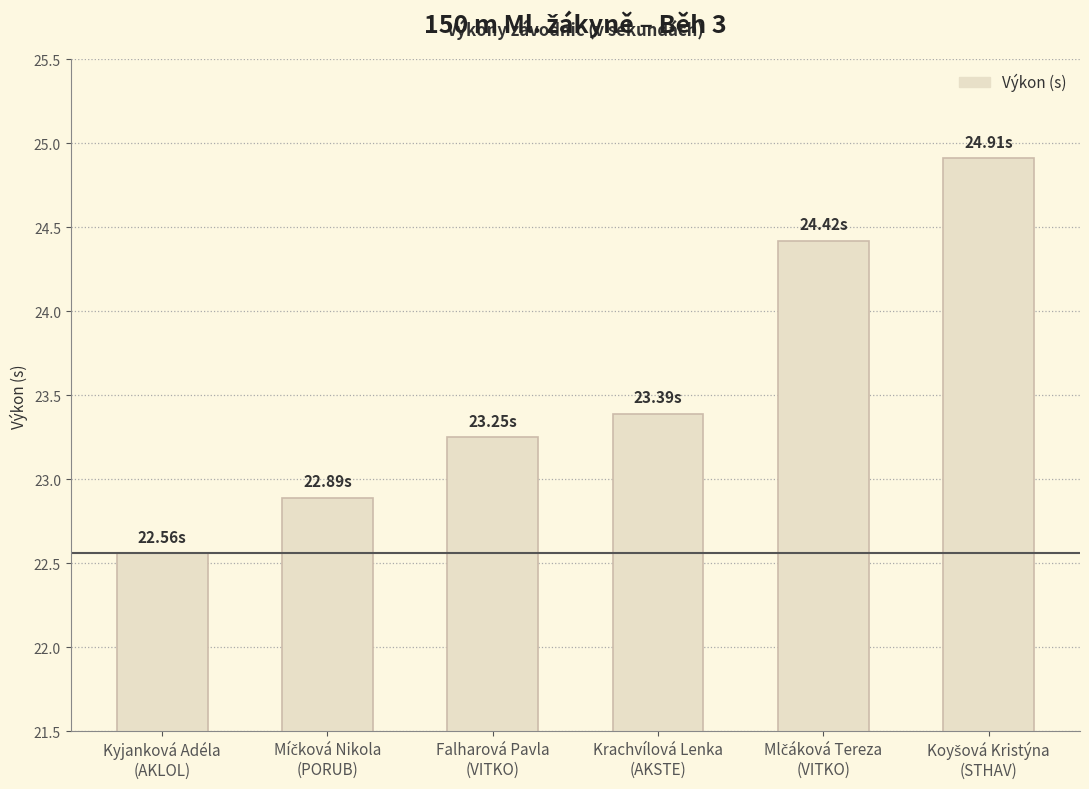

Between Krachvílová Lenka
(AKSTE) and Falharová Pavla
(VITKO), which is larger?

Krachvílová Lenka
(AKSTE)